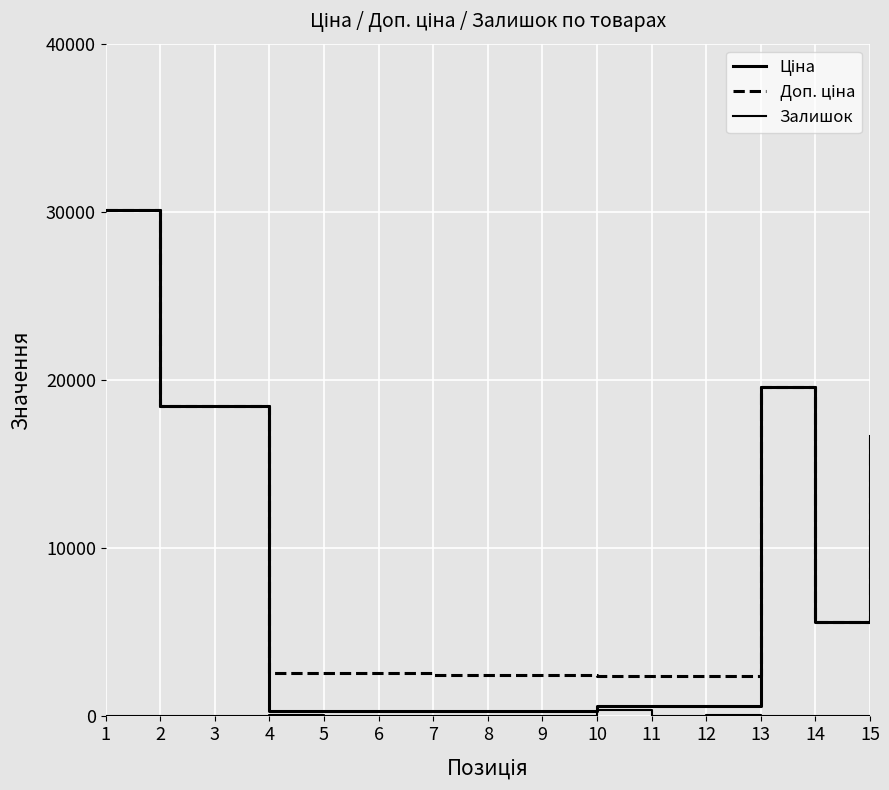

At which category is the sum across all series the highest?

1